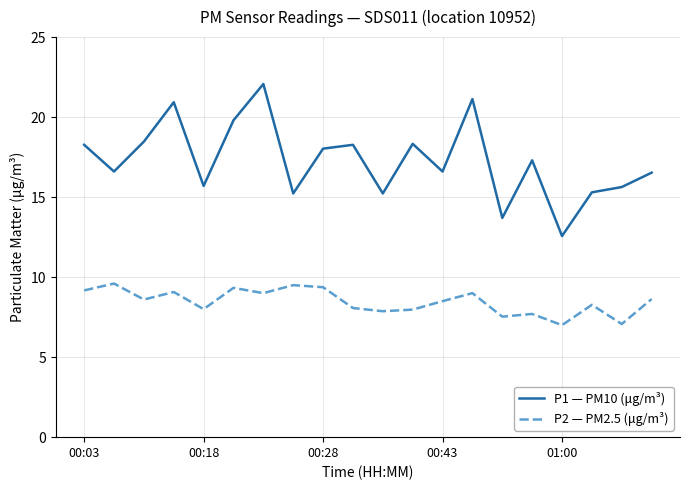

Is this an area chart (filled region under the line)?

No